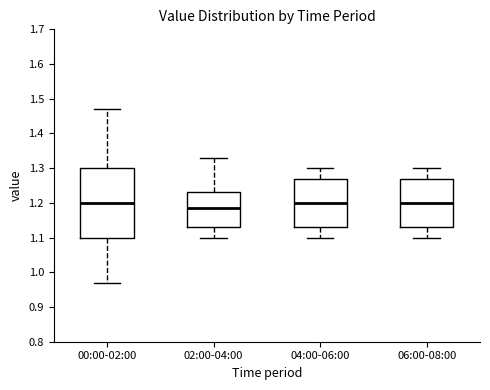

Reading left to right, transcribe this box plot: for each box, give where its median line is, the range the box spans, and where its two whiskers end, as read against the y-axis. The values are not printed on the chart, so give them approximately, as read against the axis.

00:00-02:00: median 1.20, box 1.10 to 1.30, whiskers 0.97 to 1.47
02:00-04:00: median 1.19, box 1.13 to 1.23, whiskers 1.10 to 1.33
04:00-06:00: median 1.20, box 1.13 to 1.27, whiskers 1.10 to 1.30
06:00-08:00: median 1.20, box 1.13 to 1.27, whiskers 1.10 to 1.30